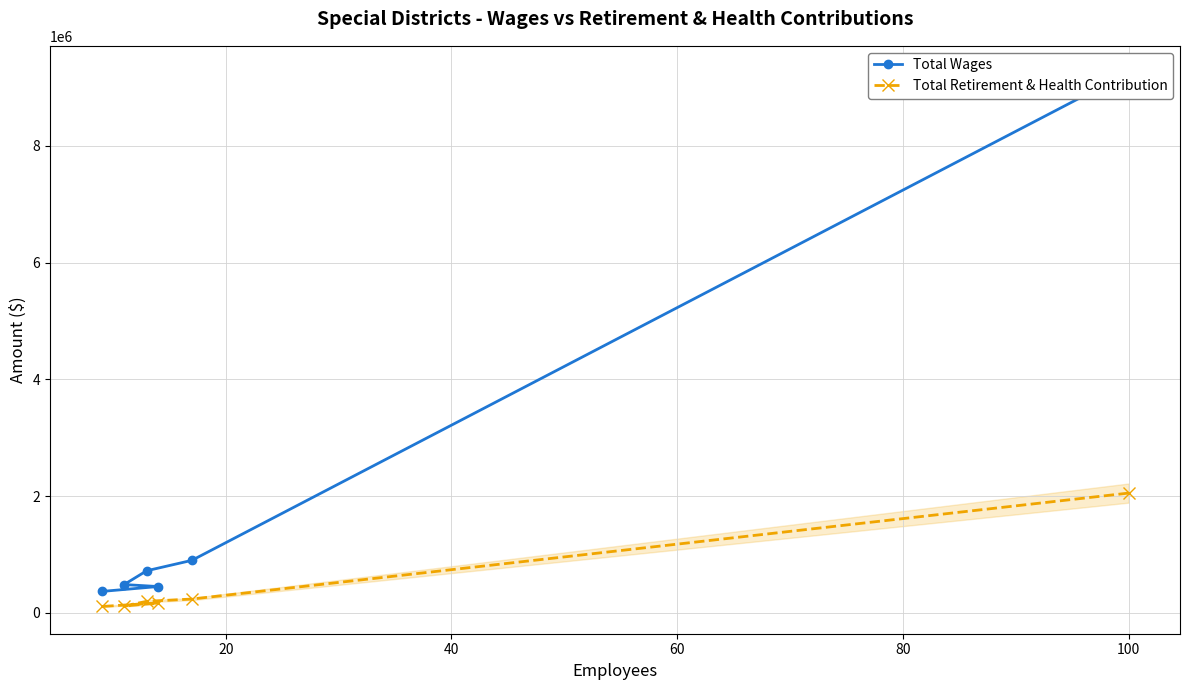

Rank the series by their maximum value, from lowest to highest.

Total Retirement & Health Contribution, Total Wages